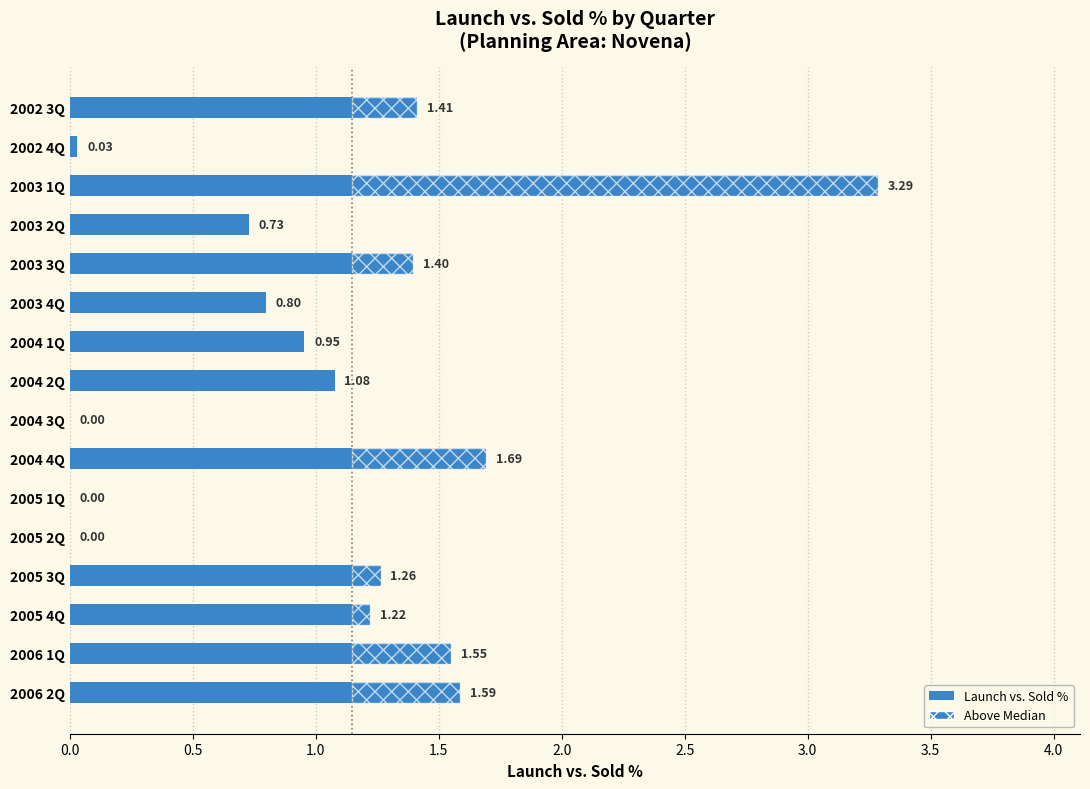

Does the chart contain stacked bars?

No